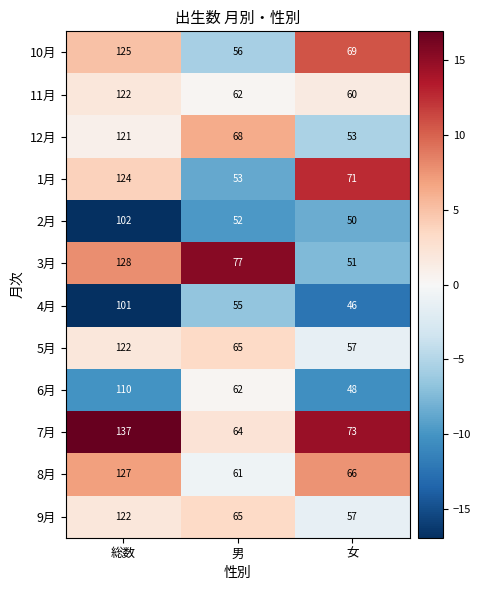

Rank the categories by 1月 value from lowest to highest.

男, 女, 総数